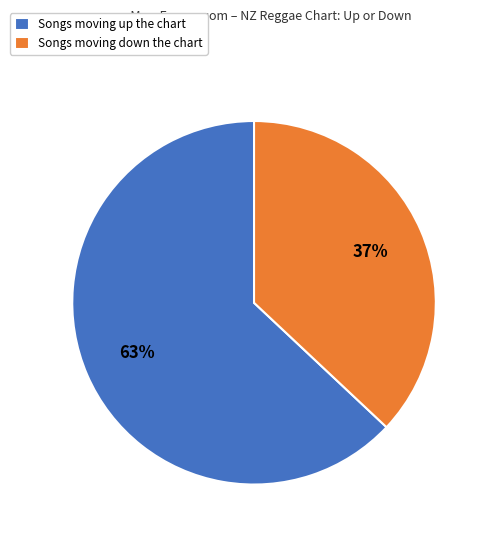

Which slice is the smallest?

Songs moving down the chart